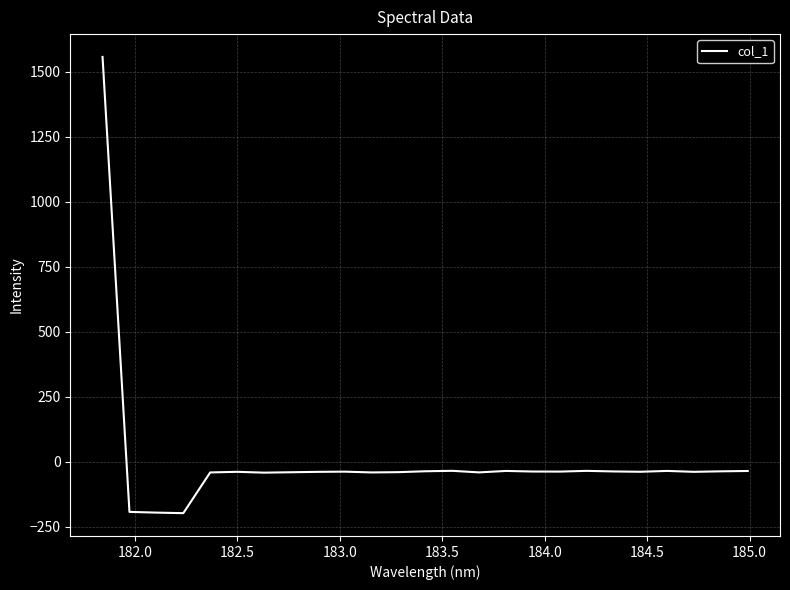

What is the difference between the maximum and minimum values?

1754.6